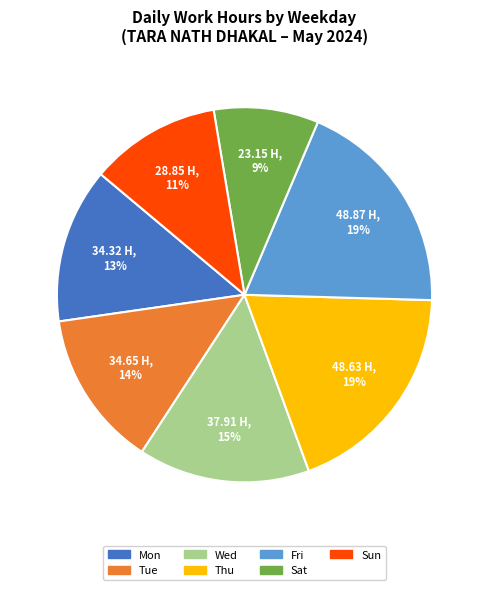

Does any single category account for the majority?

No